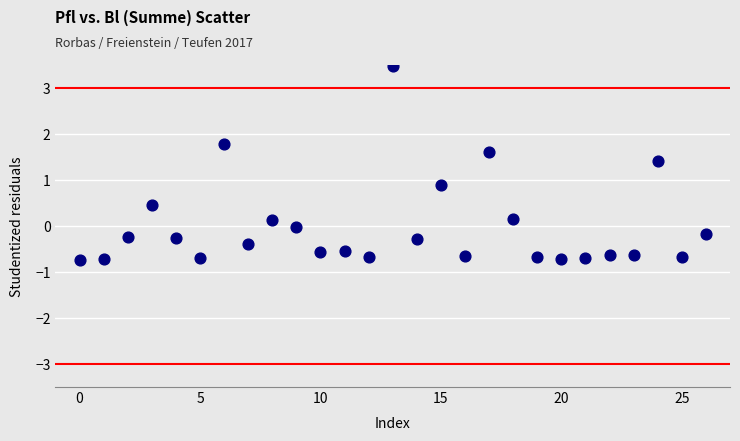

What Y value in the scatter plot is closest to 1?

0.9